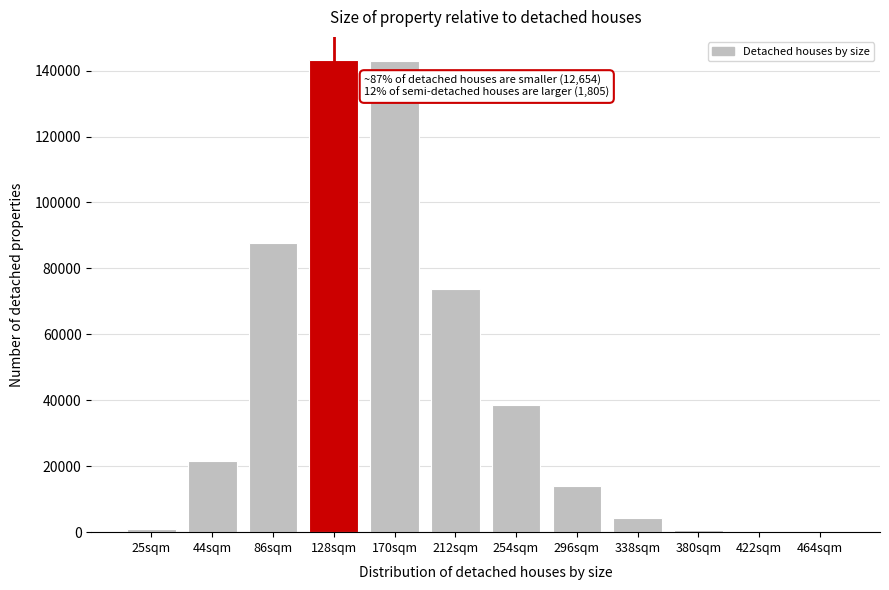

Approximately how many times larger is the value at 128sqm compared to 86sqm?

1.6